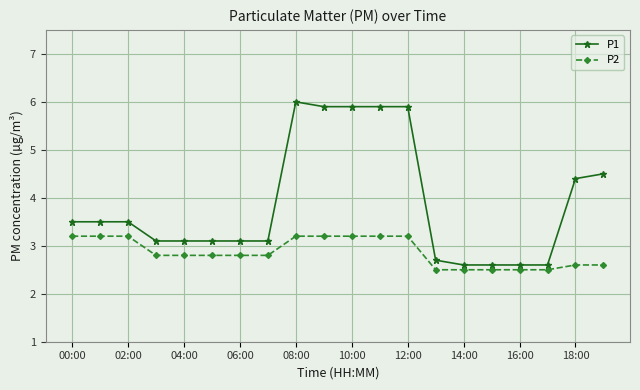

What is the smallest value displayed?

2.5